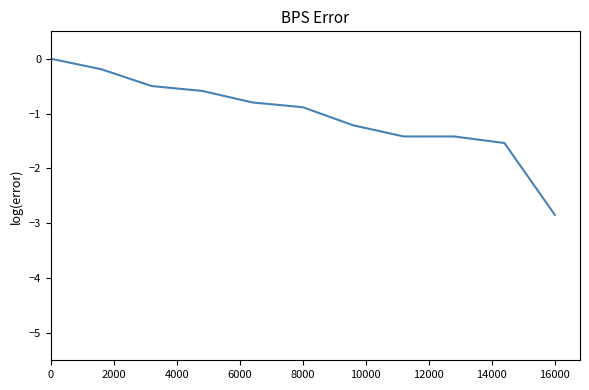

Is this an area chart (filled region under the line)?

No